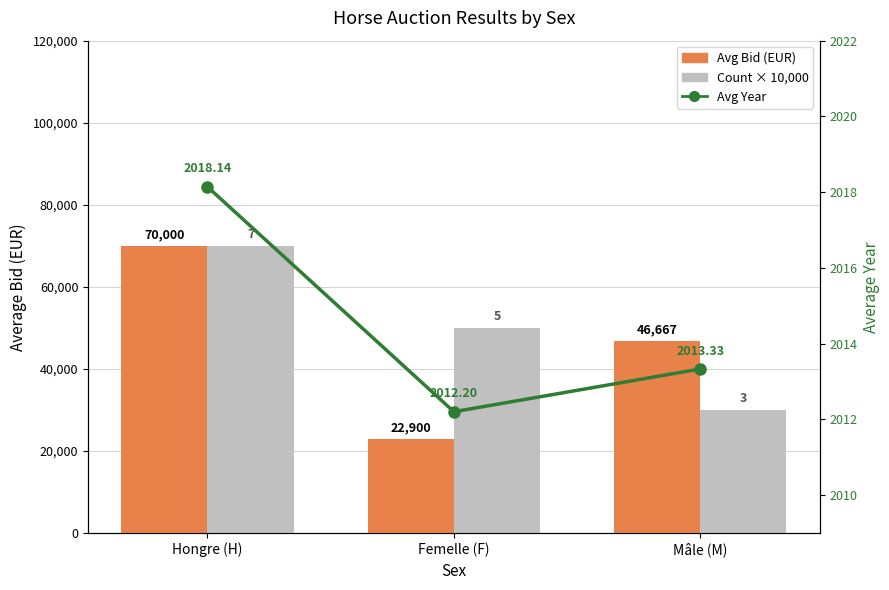

At which category is the sum across all series the highest?

Hongre (H)